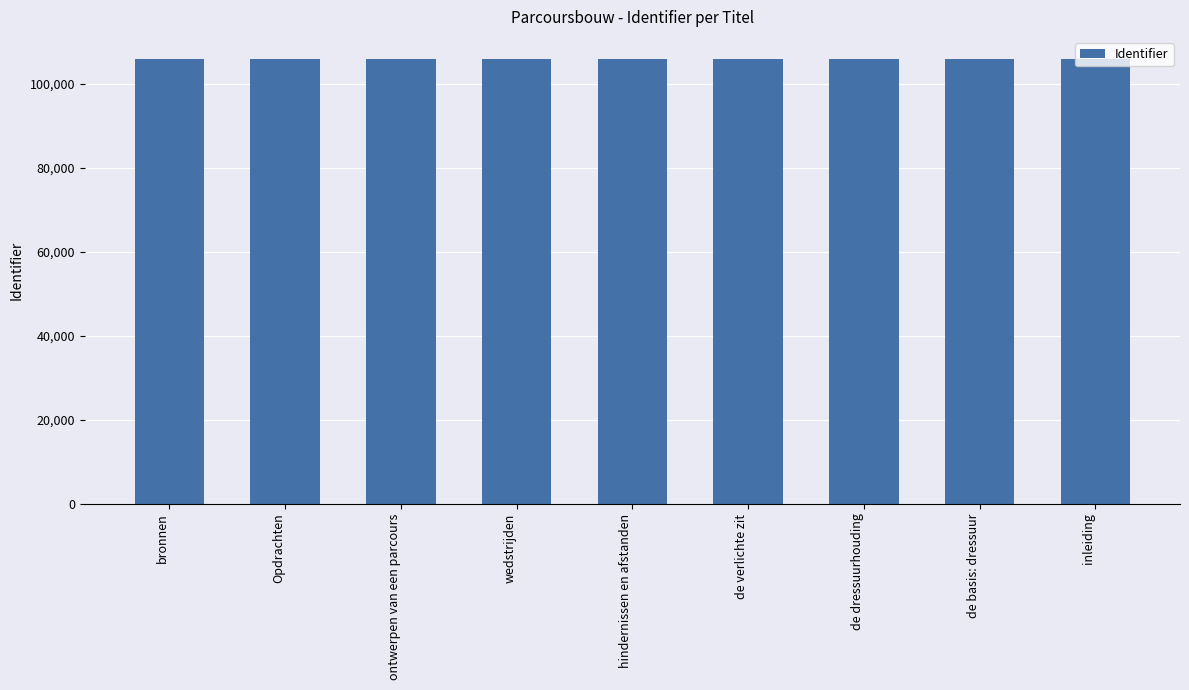

What is the label of the 8th bar from the right?

Opdrachten